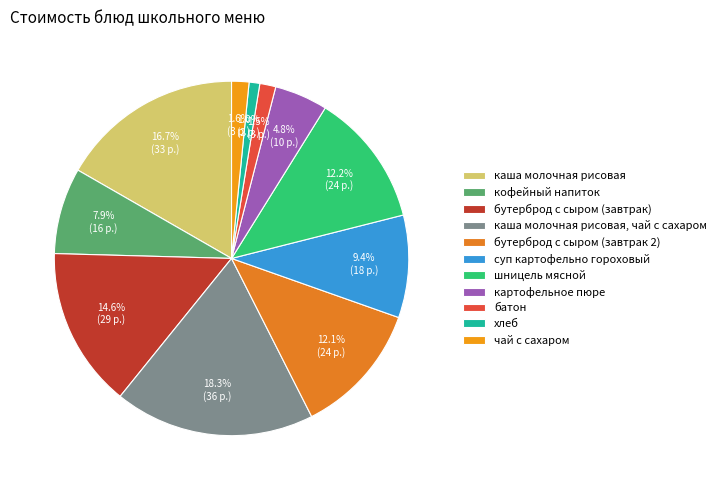

To the nearest percent, what is the combined percentage of хлеб and суп картофельно гороховый?

10%